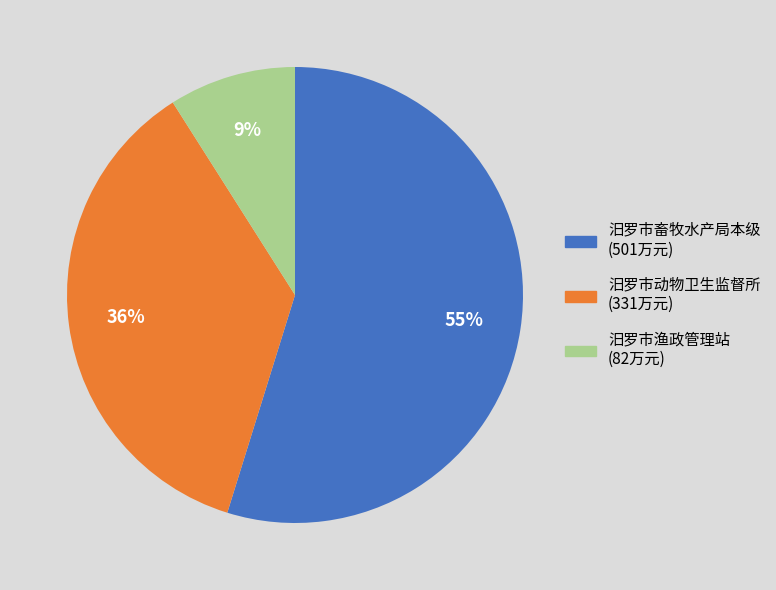

What is the smallest slice in the pie chart?

汨罗市渔政管理站